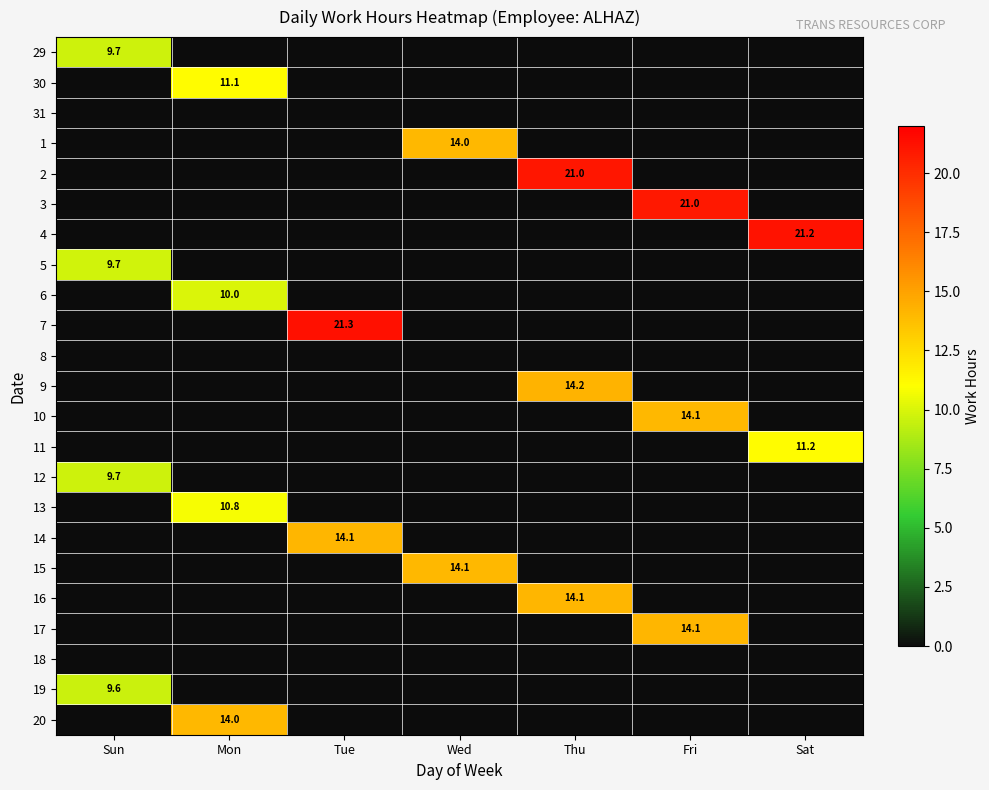

What is the spread (max minus min) of values at Fri?

21.0